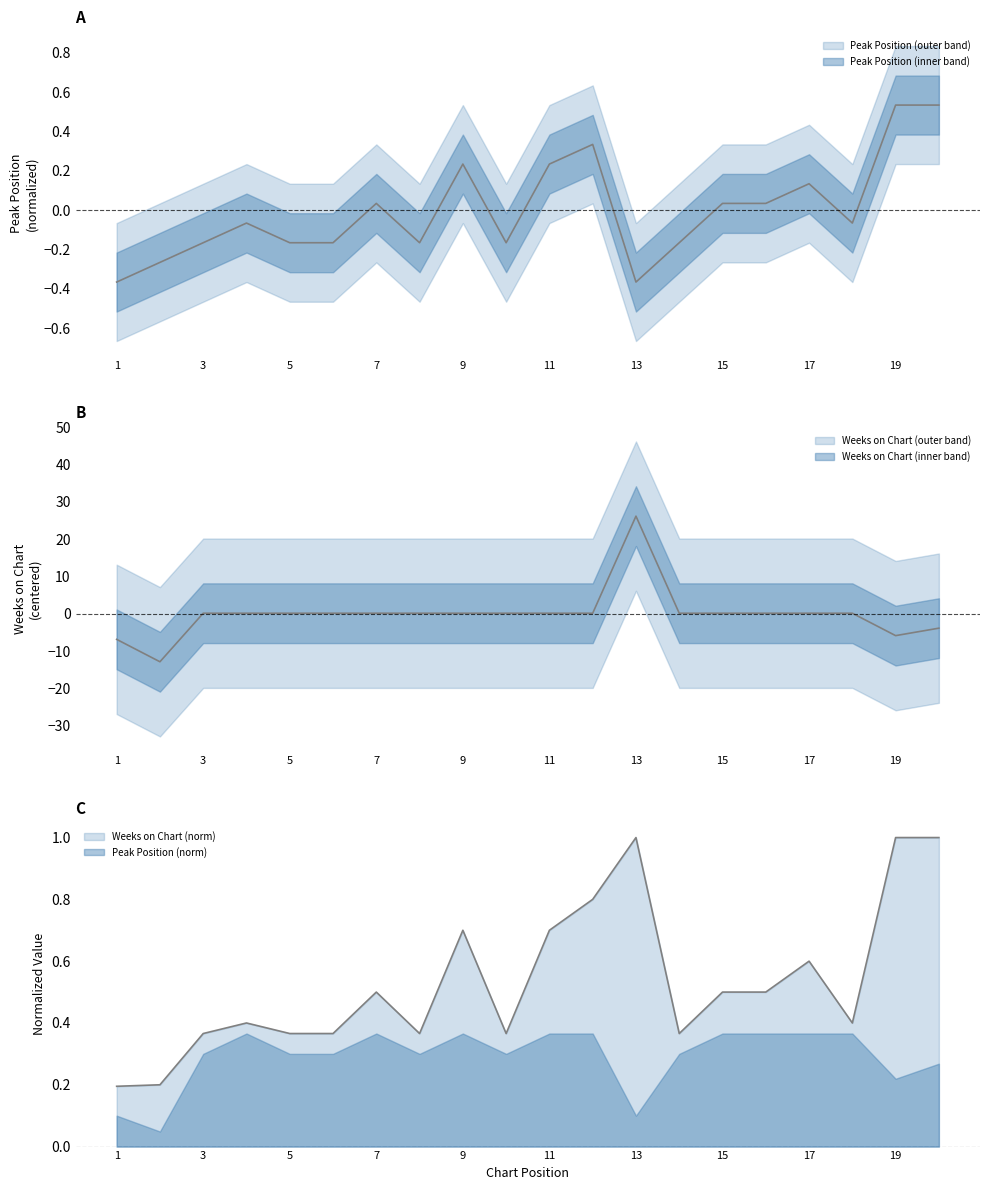

Reading left to right, transcribe all the data shown in this chart.

Peak Position: -0.4	-0.3	-0.2	-0.1	-0.2	-0.2	0.0	-0.2	0.2	-0.2	0.2	0.3	-0.4	-0.2	0.0	0.0	0.1	-0.1	0.5	0.5
Weeks on Chart: -6.8	-12.8	0.2	0.2	0.2	0.2	0.2	0.2	0.2	0.2	0.2	0.2	26.2	0.2	0.2	0.2	0.2	0.2	-5.8	-3.8